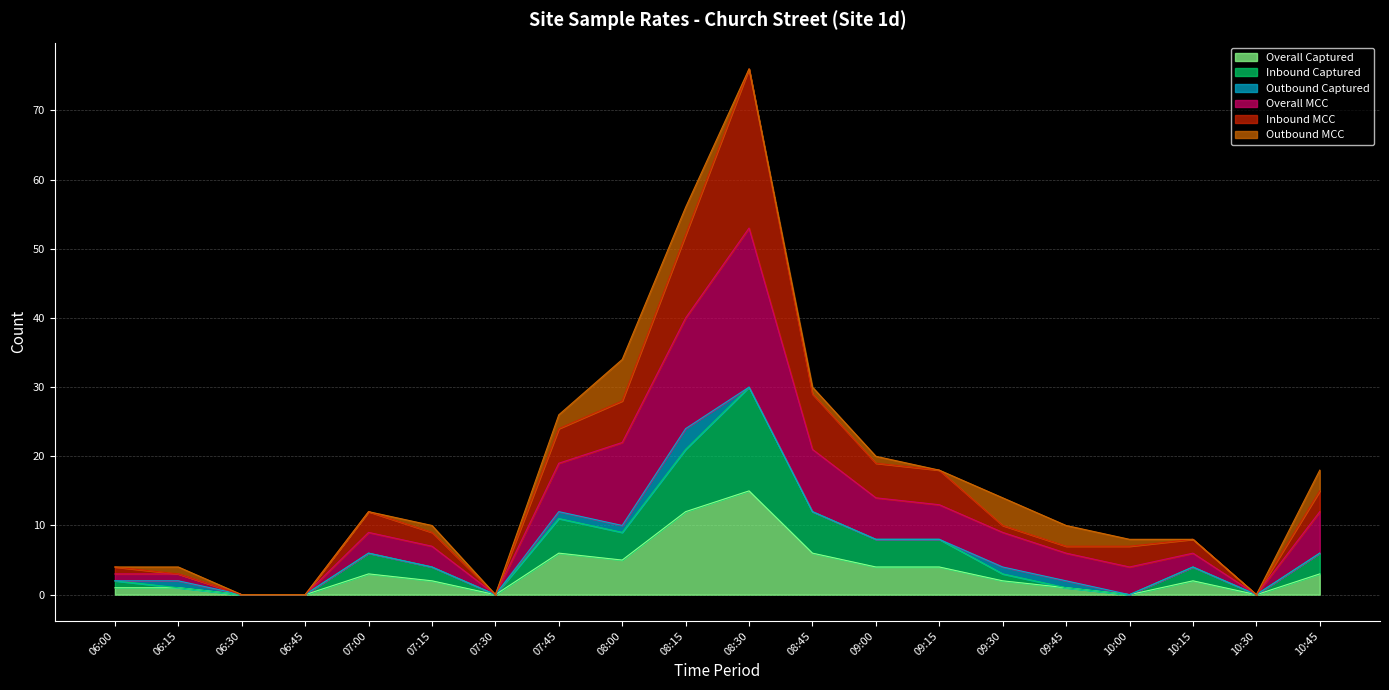

At which category does the chart reach its minimum across all series?

06:30